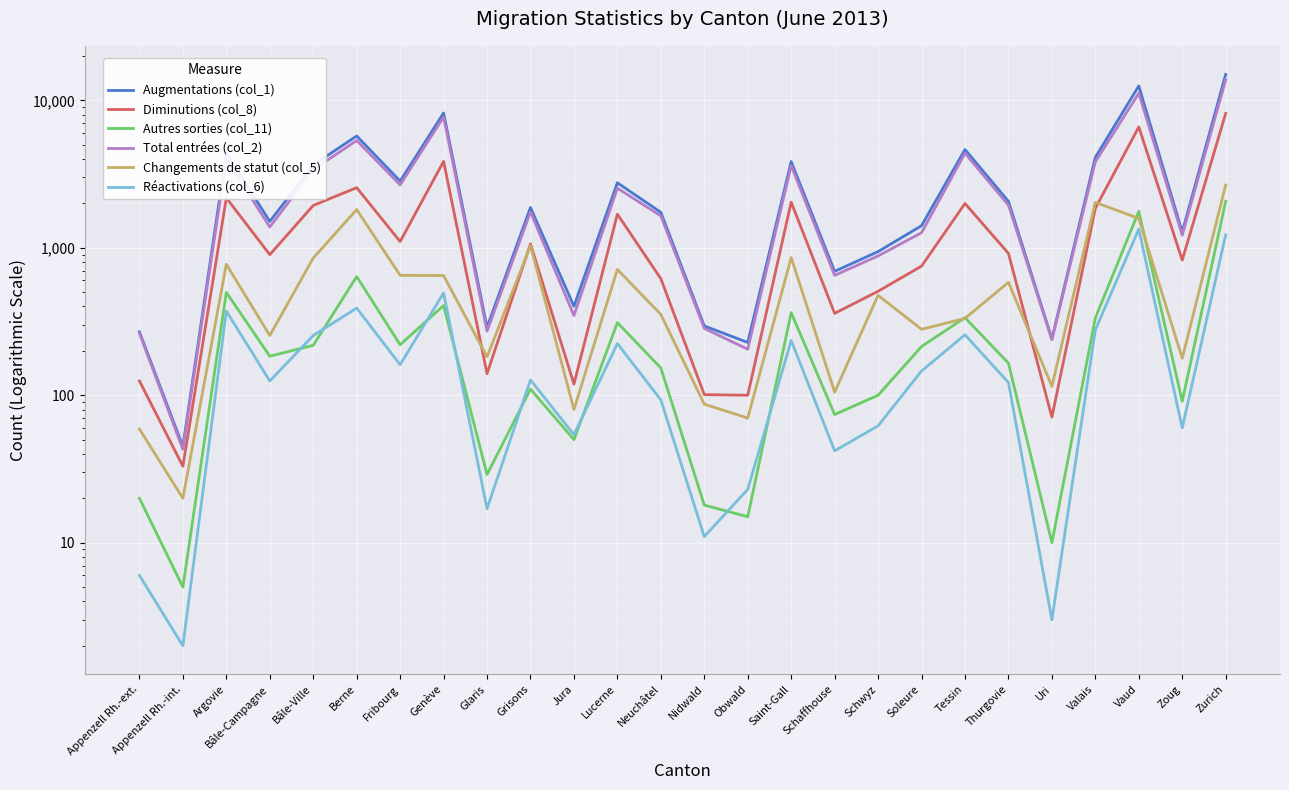

List the series in order of their peak value, lowest first.

Réactivations (col_6), Autres sorties (col_11), Changements de statut (col_5), Diminutions (col_8), Total entrées (col_2), Augmentations (col_1)